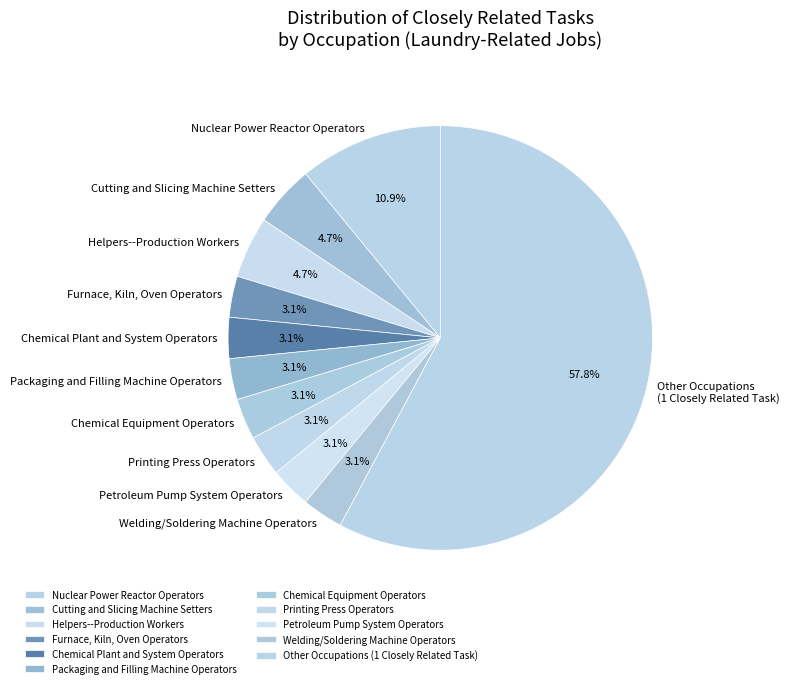

Which slice is the largest?

Other Occupations (1 Closely Related Task)